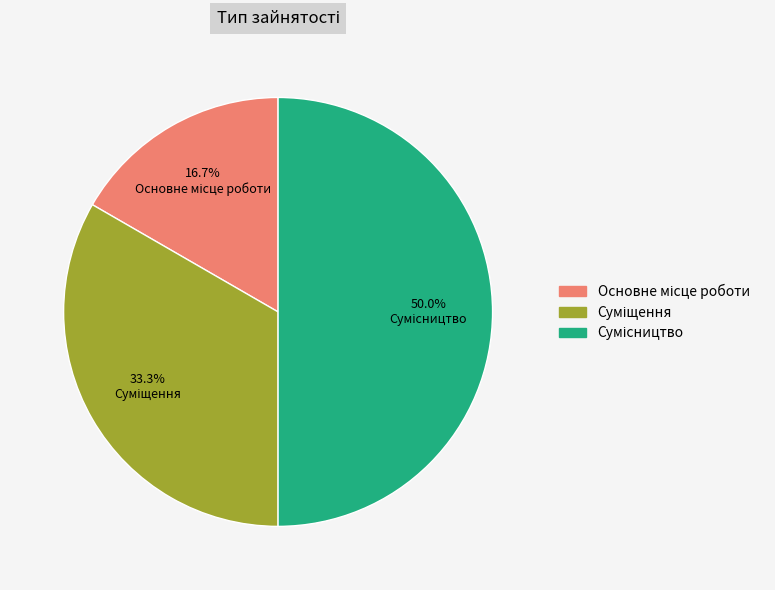

How many segments does this pie chart have?

3